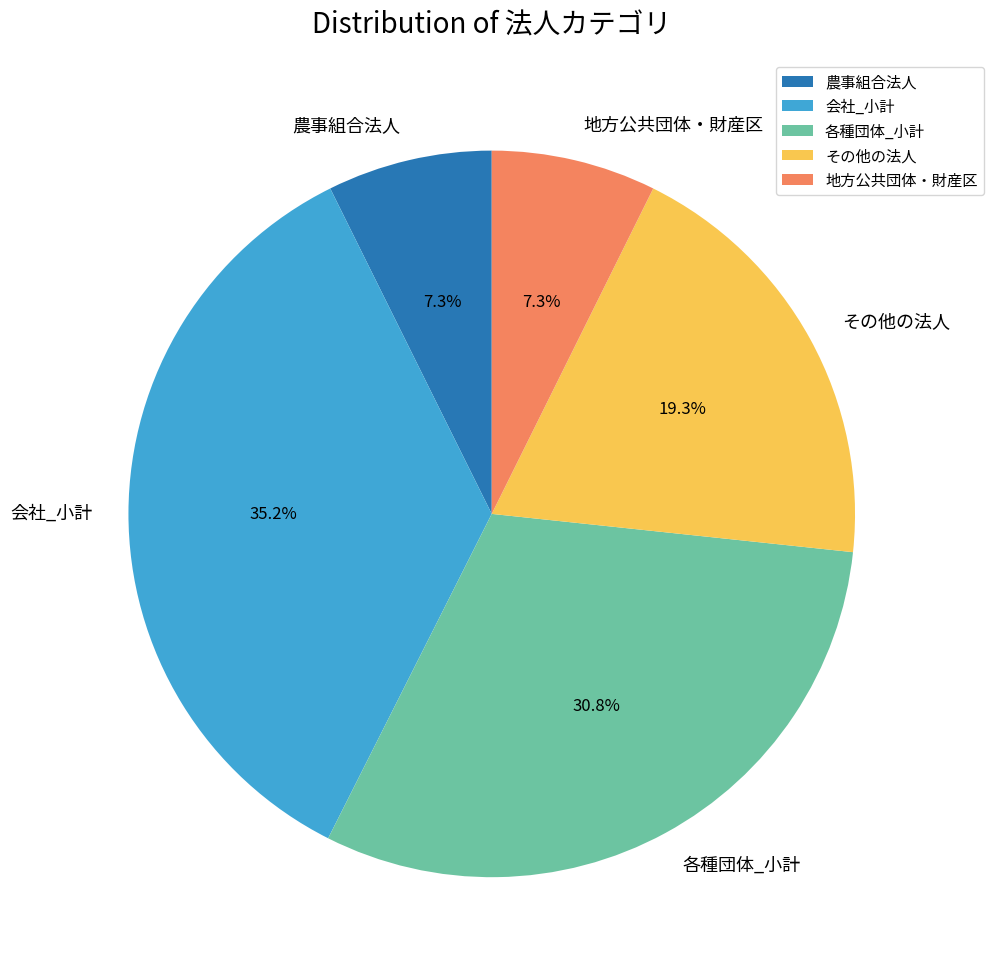

Count the number of slices in the pie.

5